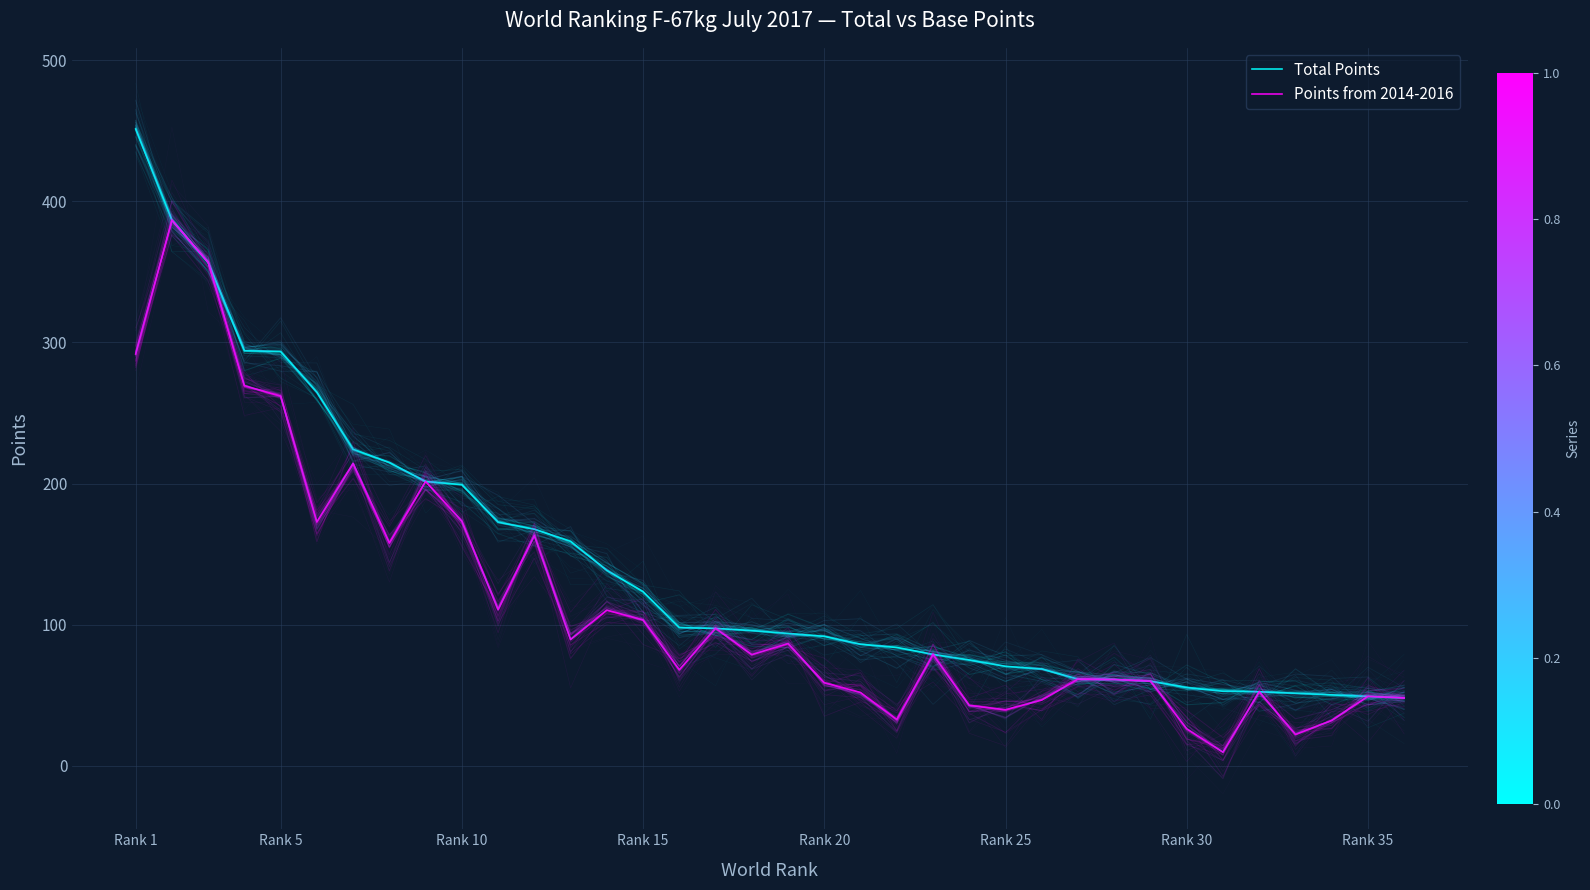

How many data points in Points from 2014-2016 are less than 78?

17